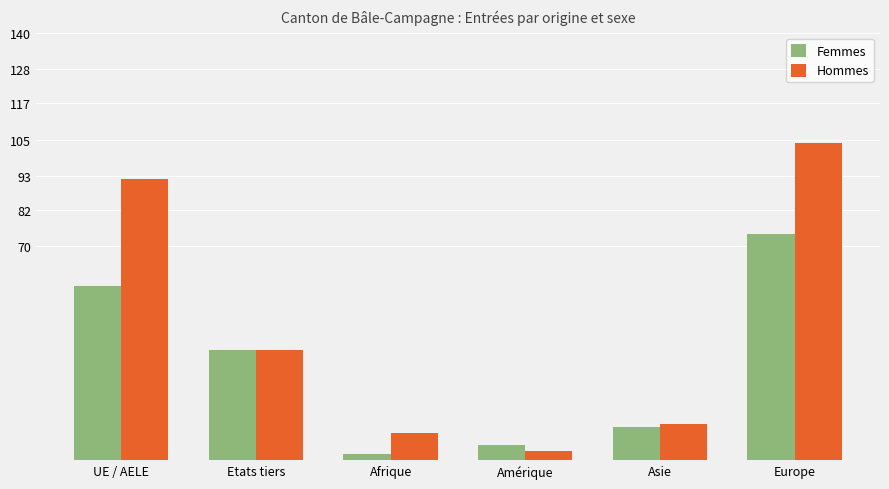

How many bars are there in total?

12